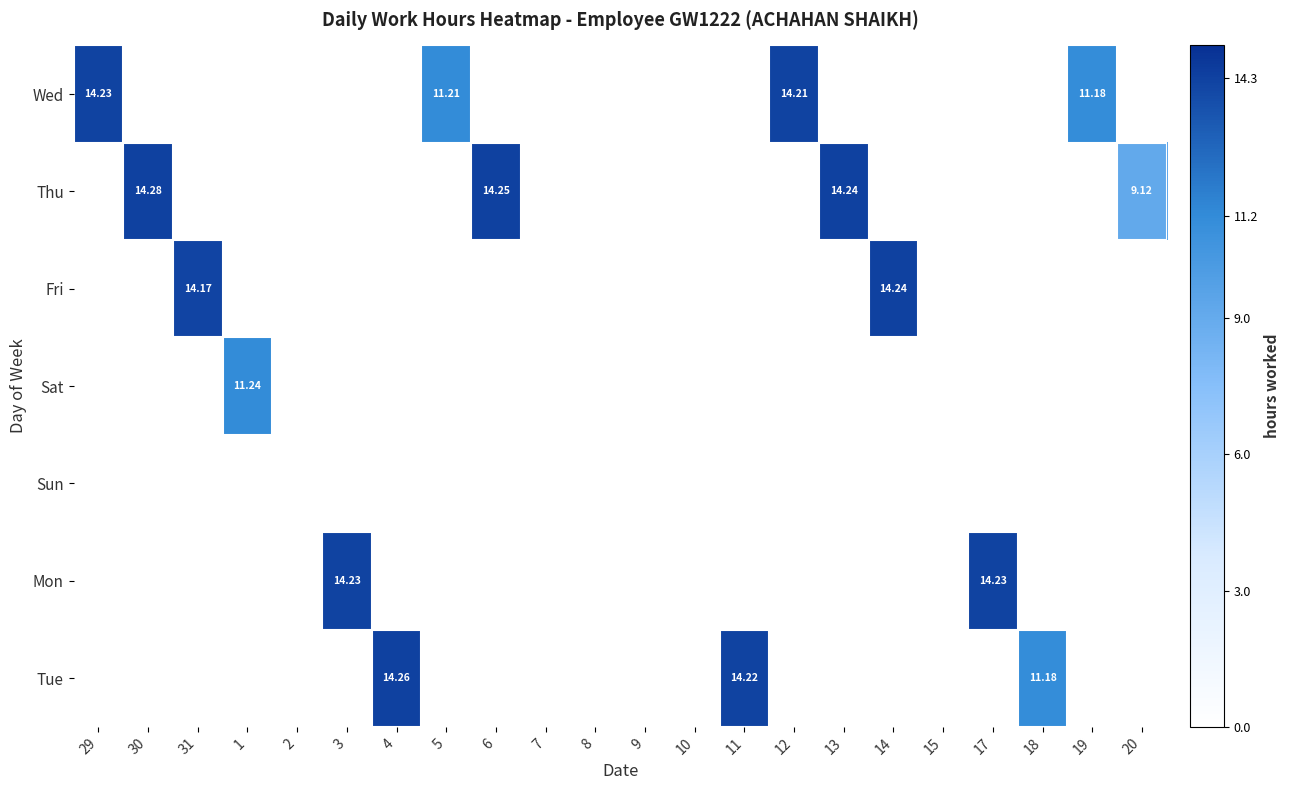

Which category has the highest value in the Wed series?

29